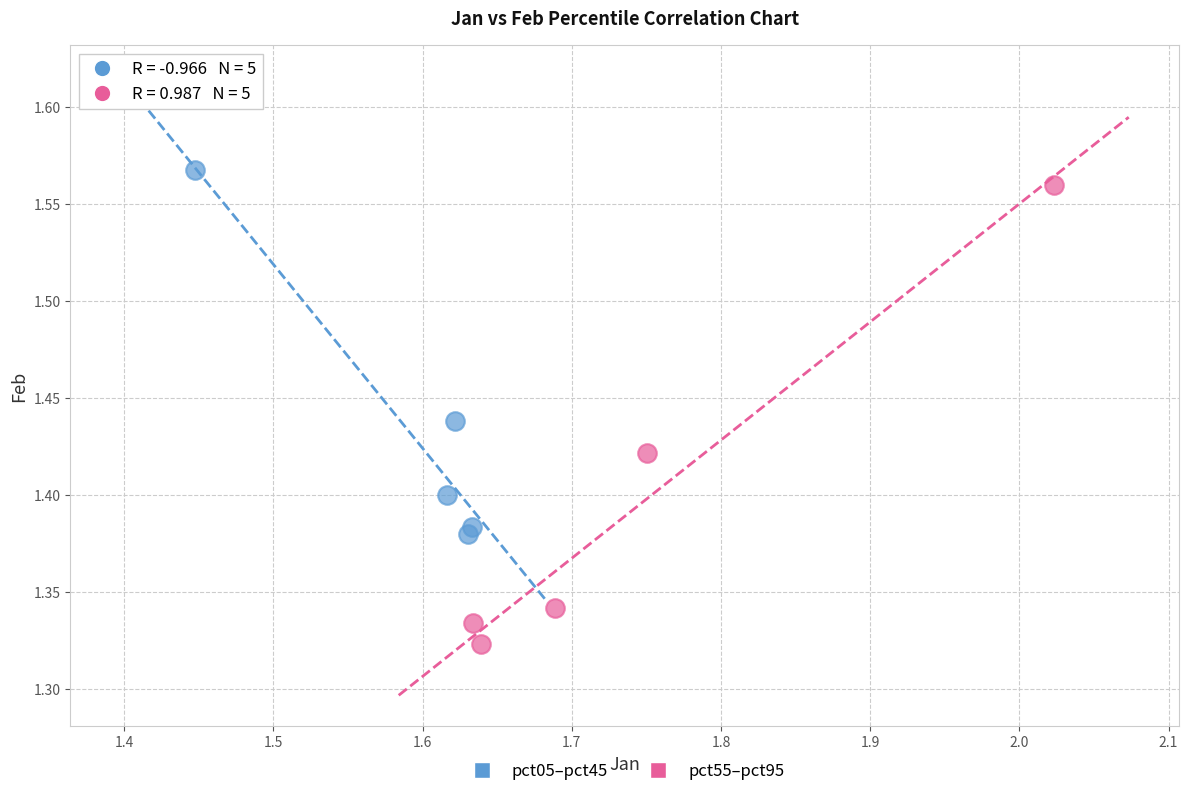

What are all the series names shown in the legend?

pct05–pct45, pct55–pct95